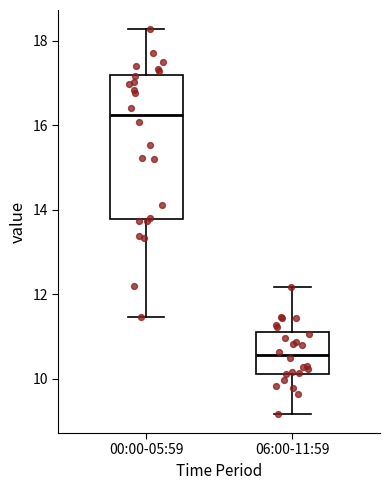

Where is the lower edge of the box for 06:00-11:59 on the y-axis? The values are not printed on the chart, so give them approximately, as read against the axis.

10.2